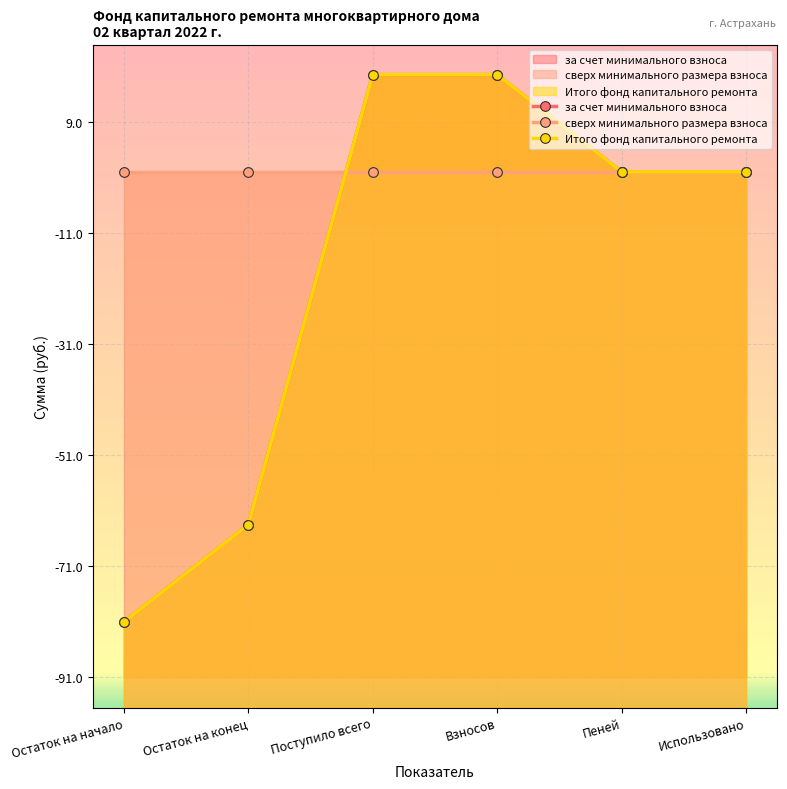

What is the spread (max minus min) of values at Остаток на начало?

81.0